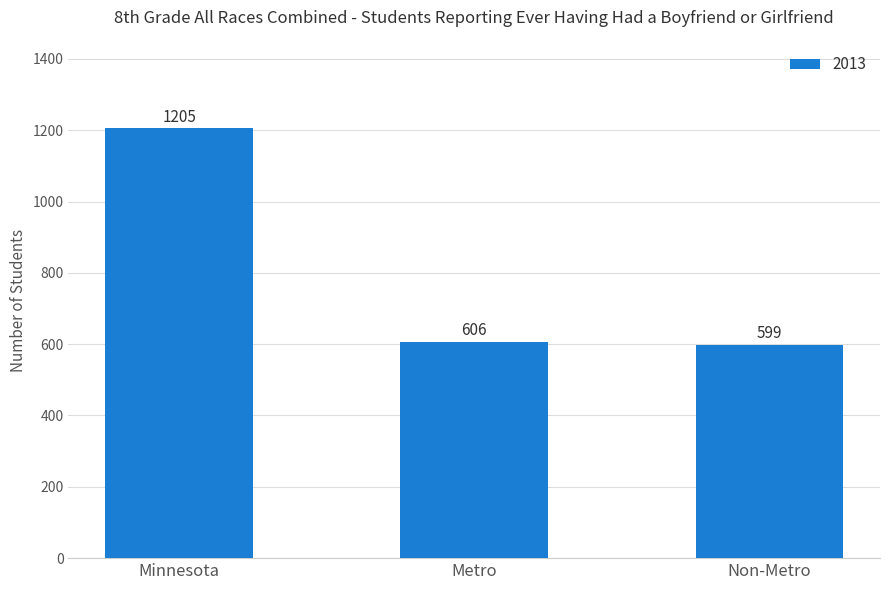

Which label corresponds to the smallest value in the chart?

Non-Metro